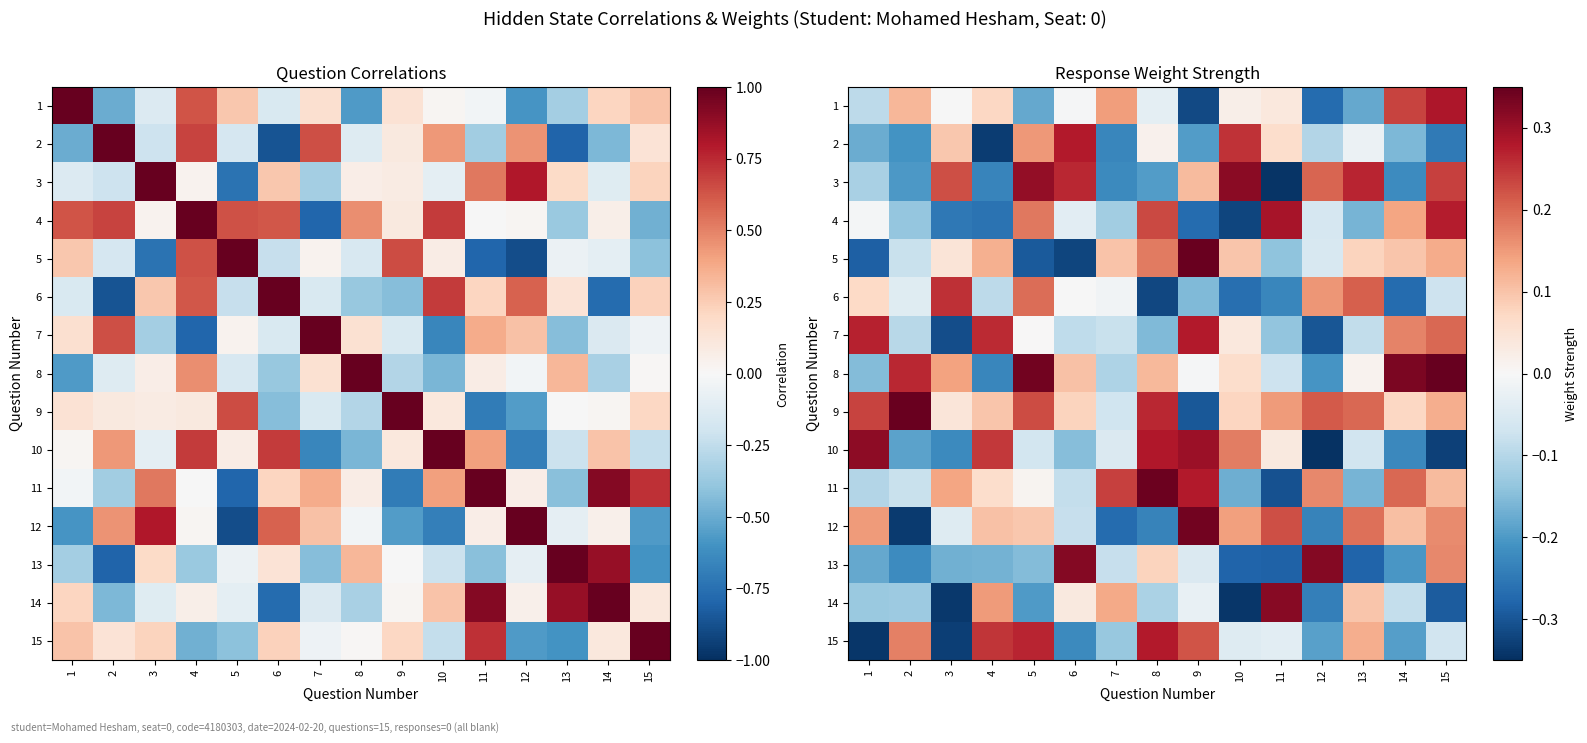

At how many categories does at least one series exceed 0?

15